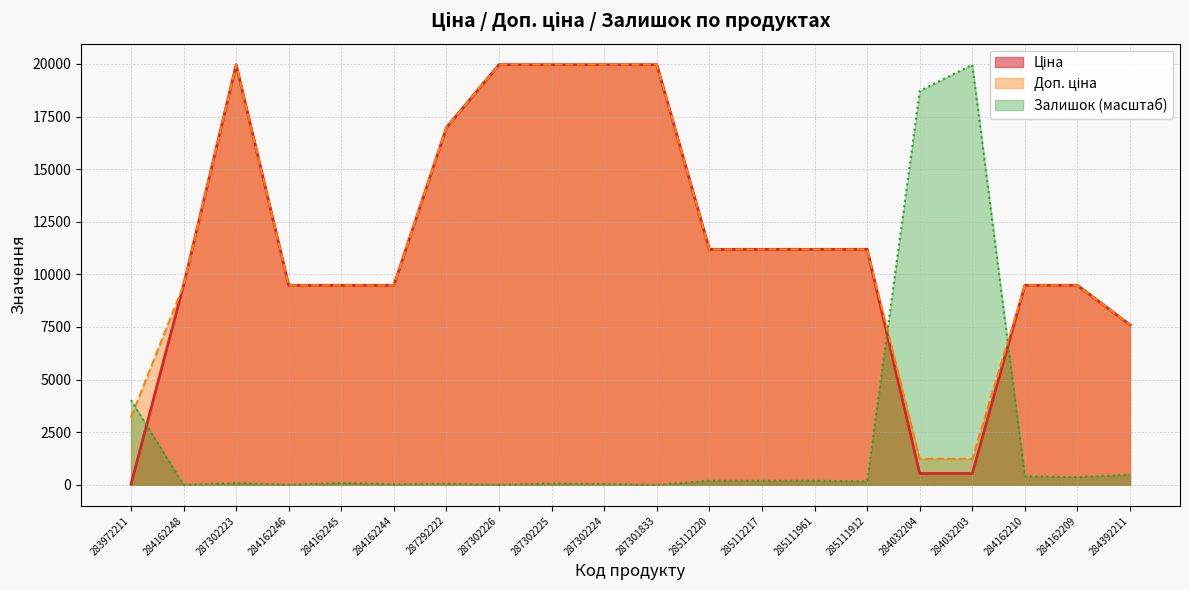

Which series has the widest spread of values?

Залишок